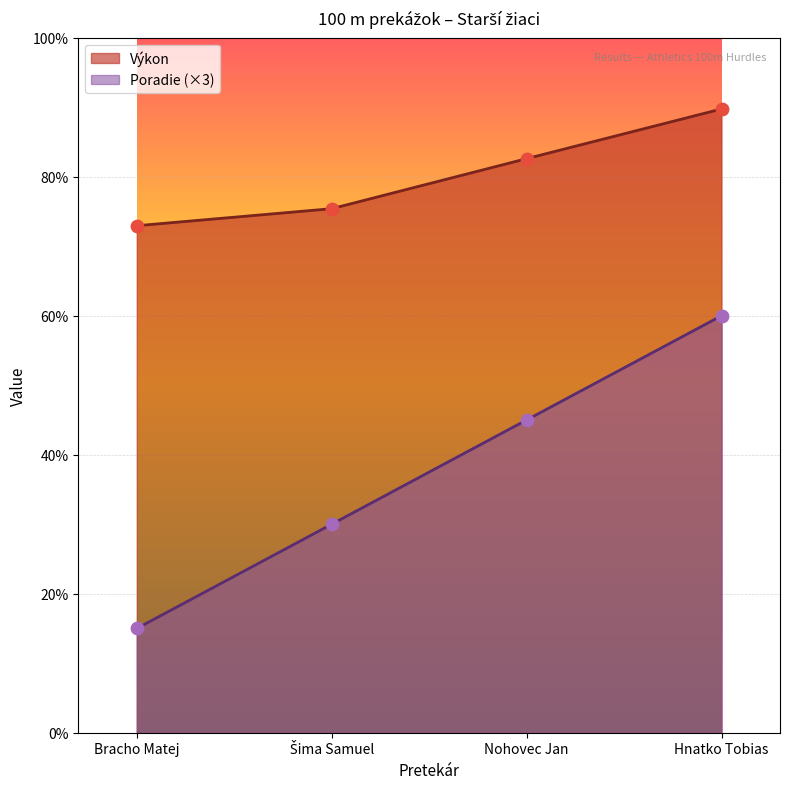

Is the value of Výkon at Bracho Matej greater than the value of Poradie at Bracho Matej?

Yes